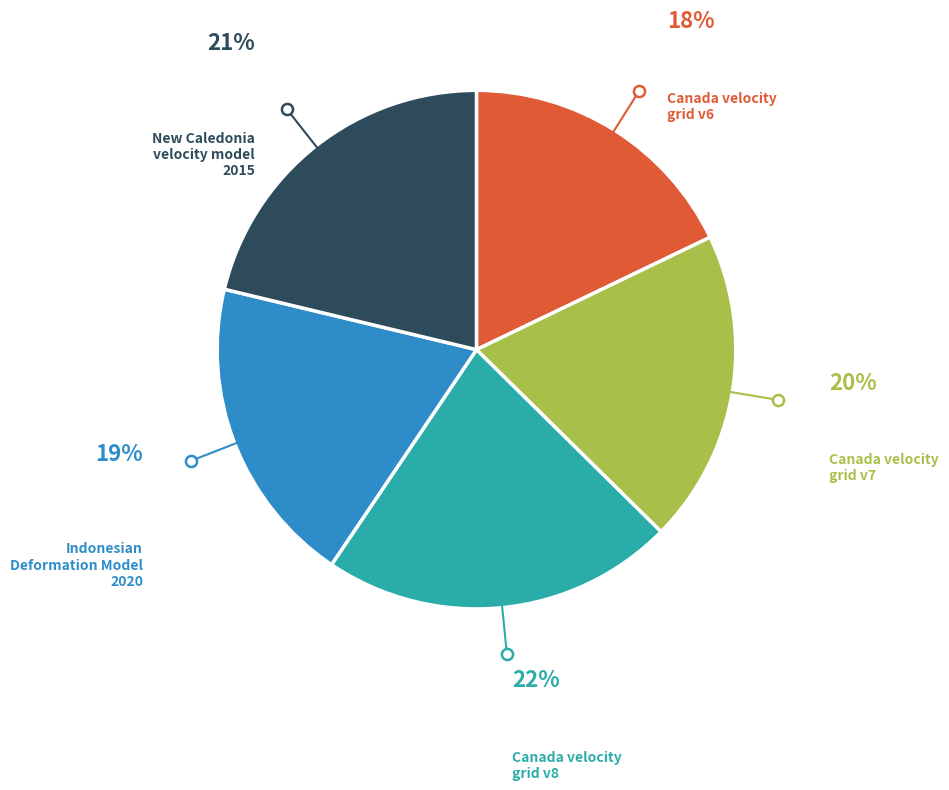

Is there a majority slice in this chart?

No